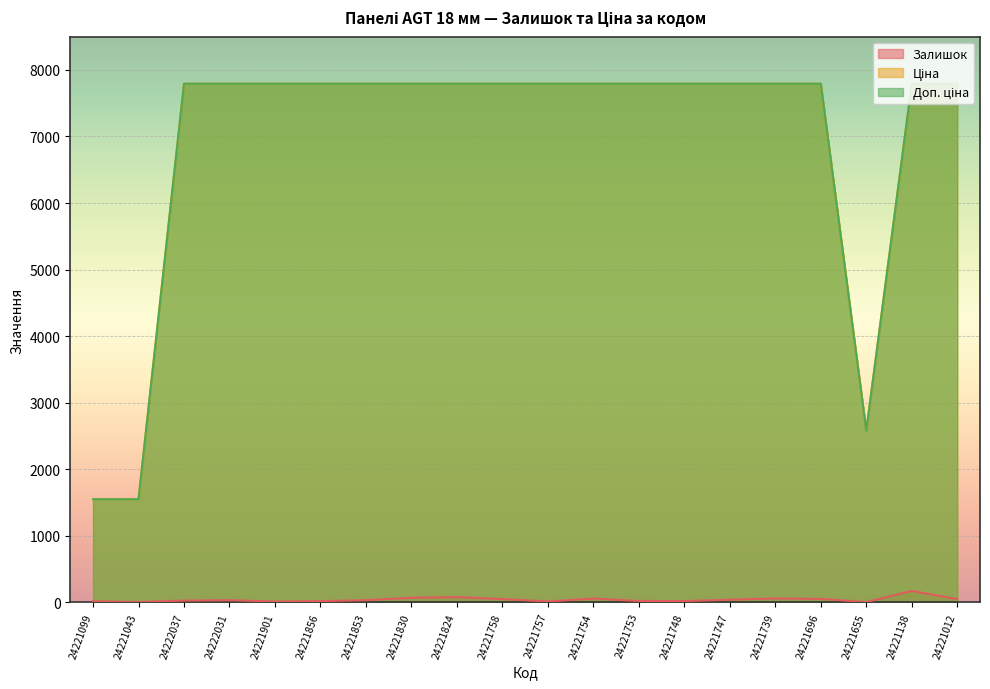

What is the difference between the highest and lowest values at 24221830?

7725.9